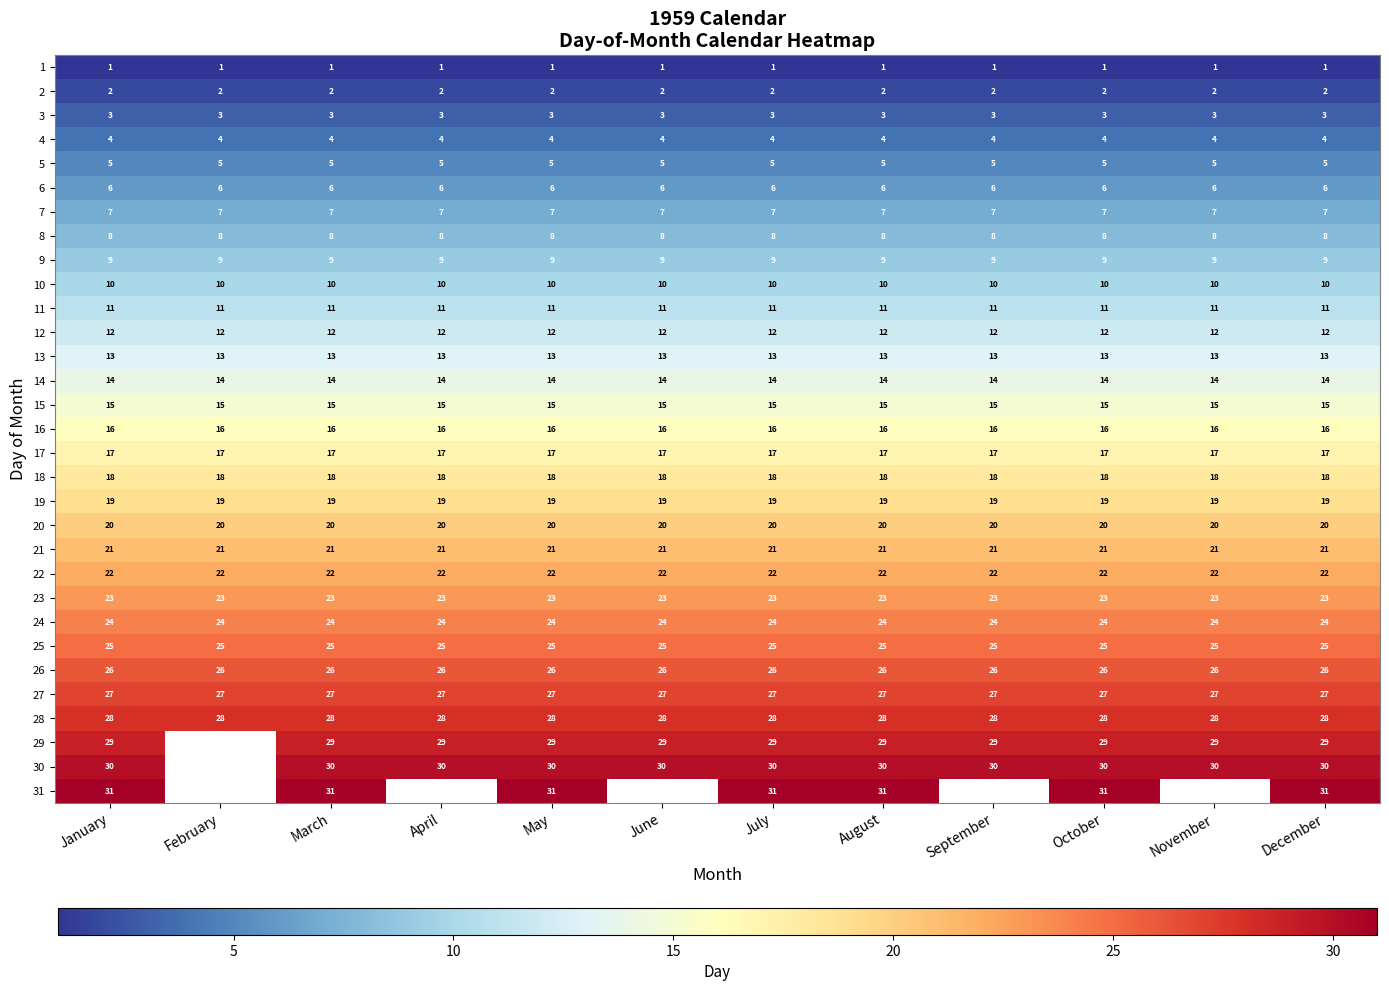

Is it true that 10 equals 2.8 at April?

False